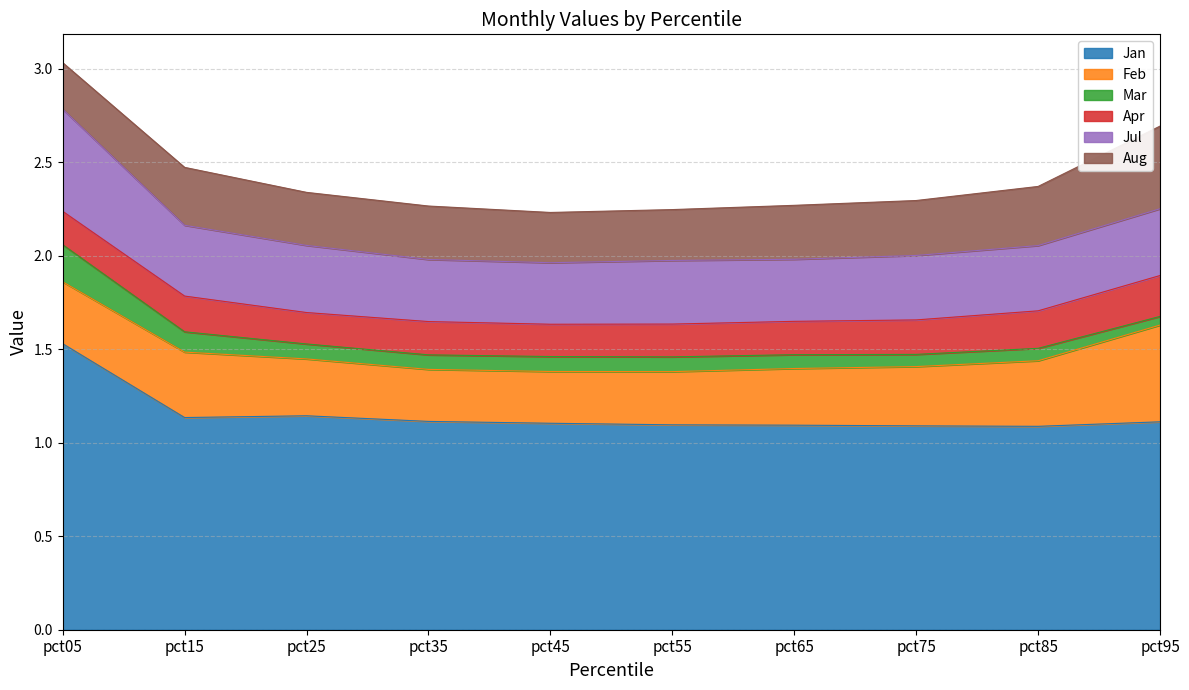

In Mar, how many points are higher than both neighbors (excluding endpoints)?

2